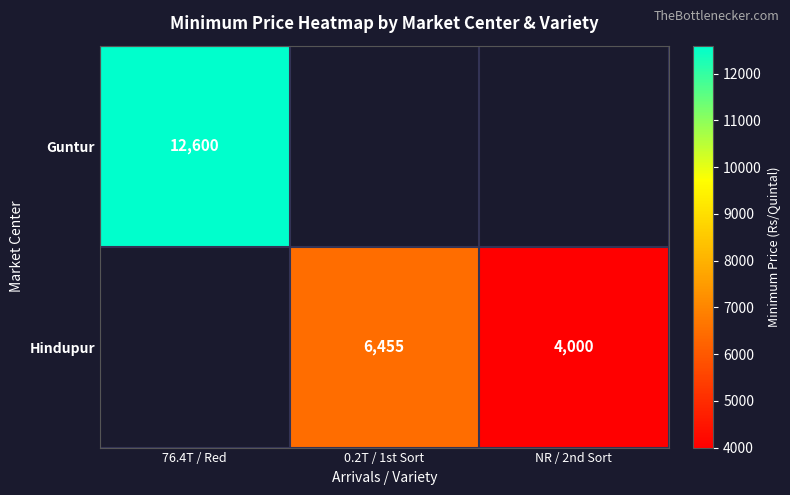

Is it true that Guntur equals 12600 at 76.4T / Red?

True